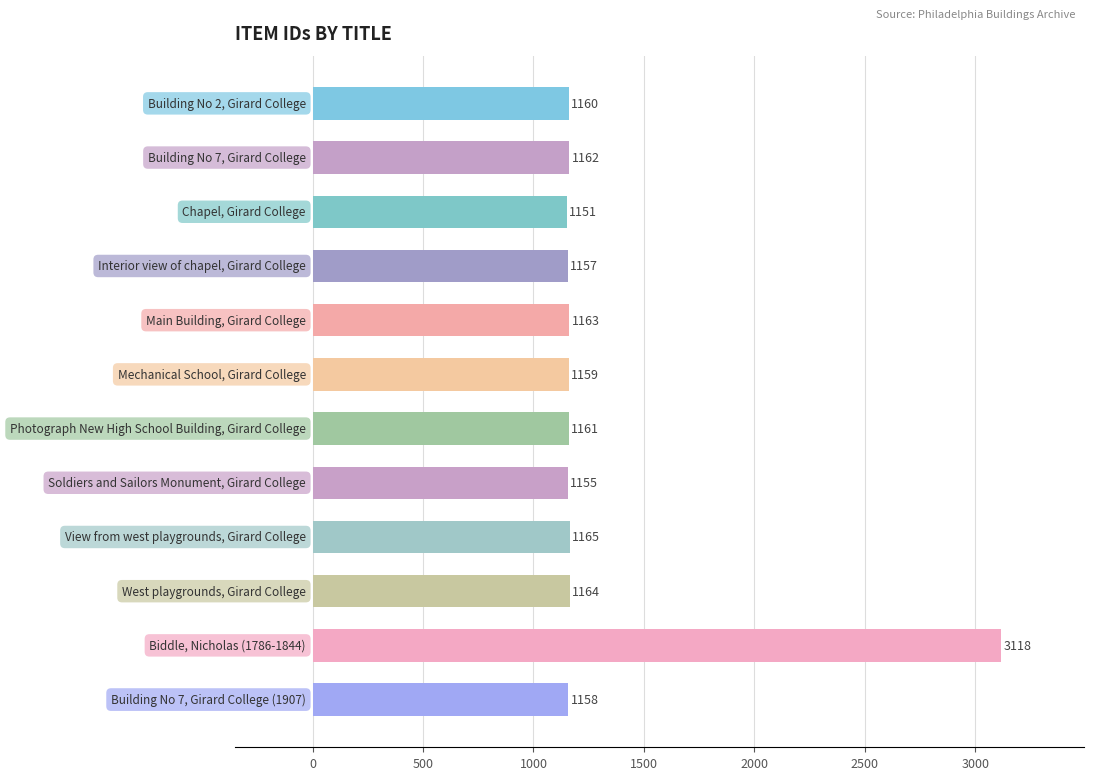

What is the difference between the second highest and minimum values?

14